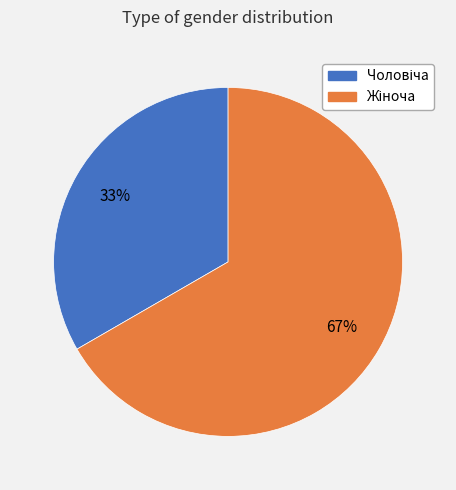

Is there a majority slice in this chart?

Yes